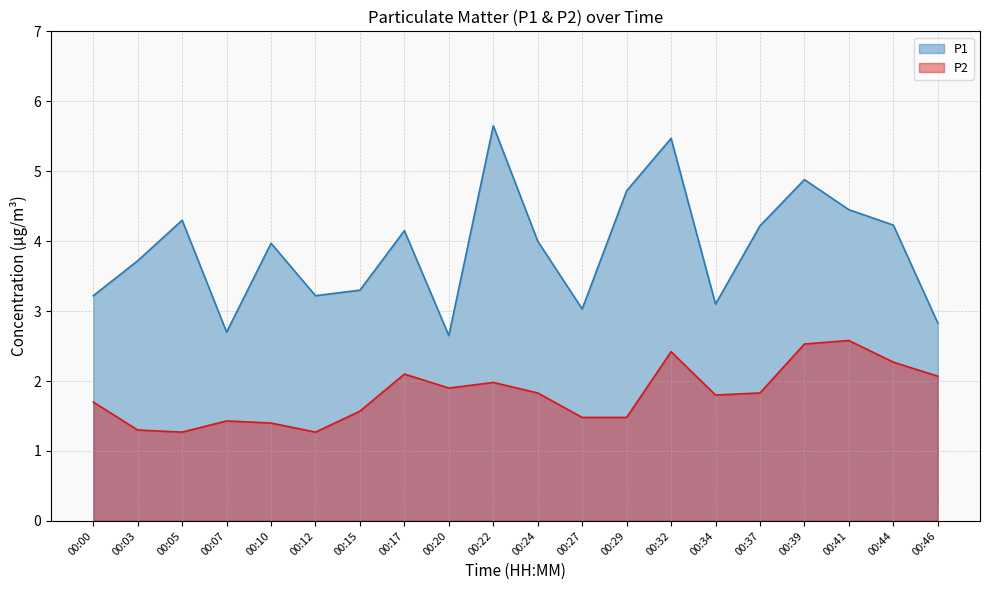

What is the value of the P2 point at the 17th from the left?

2.5